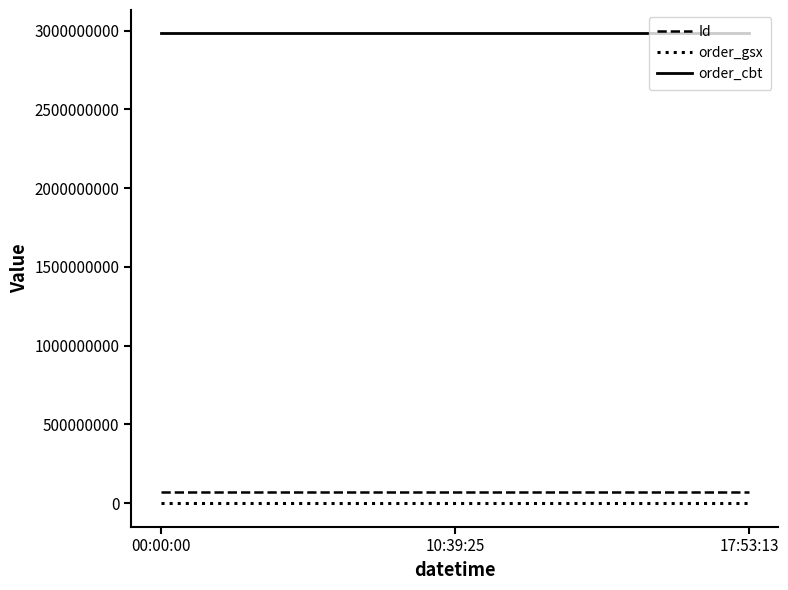

Is the value of Id at 17:53:13 greater than the value of order_gsx at 17:53:13?

Yes